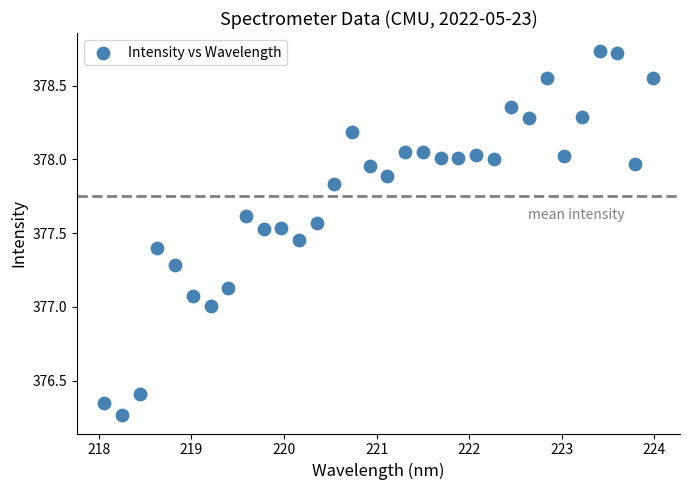

What is the range of Y values (max minus min)?

2.5